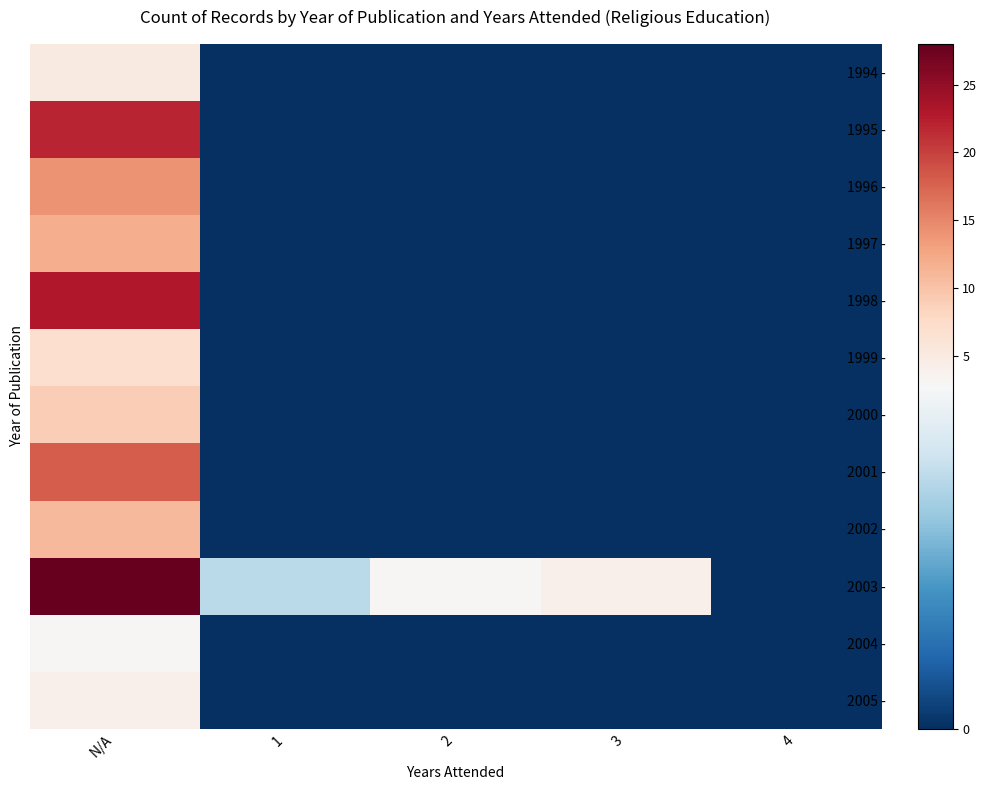

Which series has the largest total across all categories?

2003 -